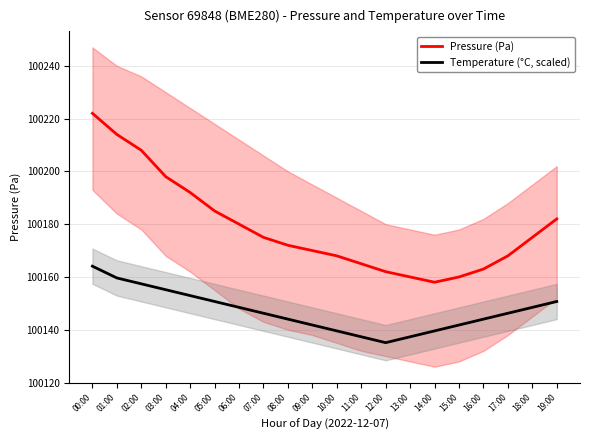

How many data points does each series have?

20